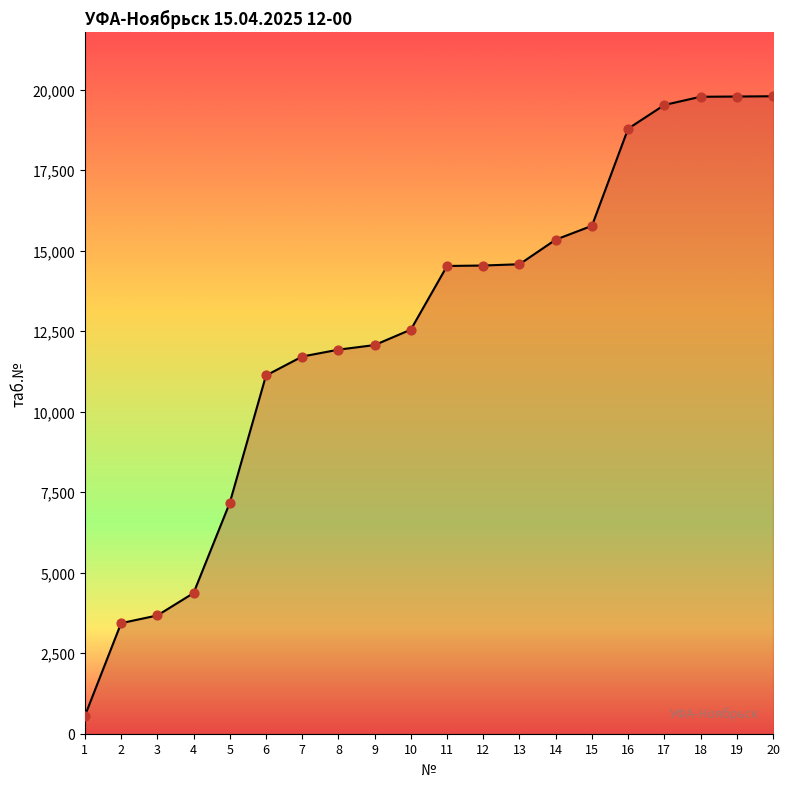

What is the change in value from 9 to 12?

+2470